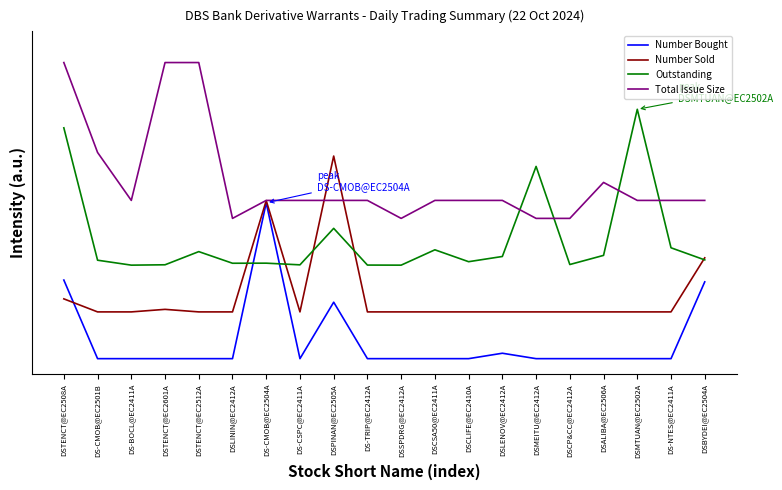

The value of Outstanding at DSCLIFE@EC2410A is 0.9. True or false?

False